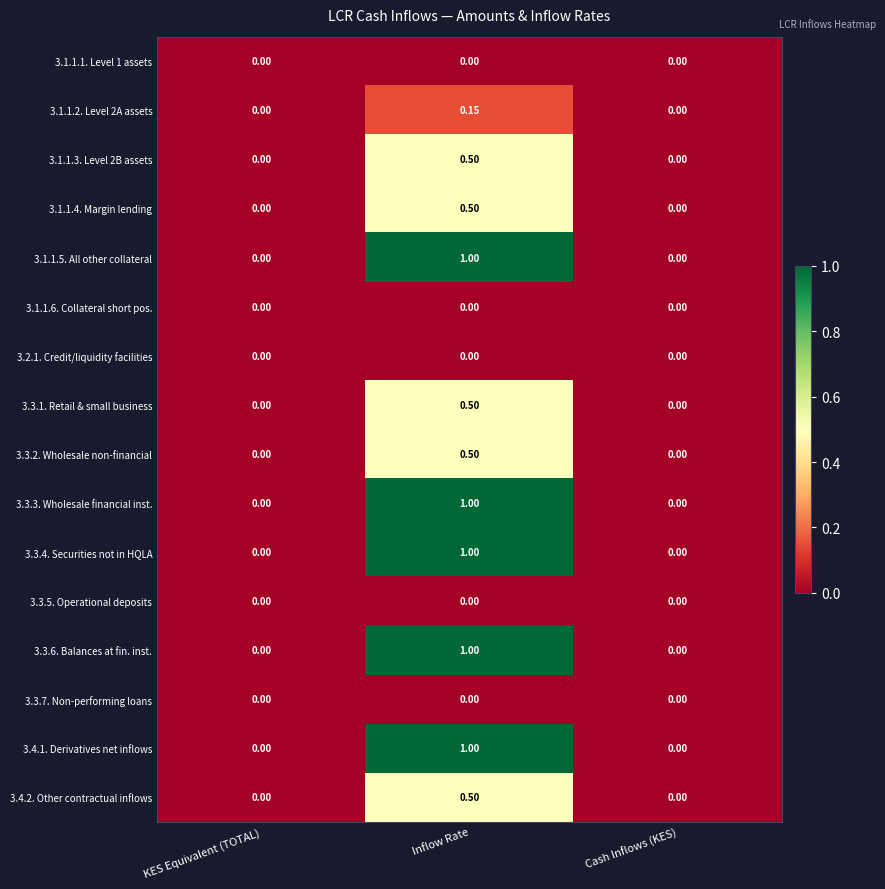

At which category is the sum across all series the highest?

Inflow Rate